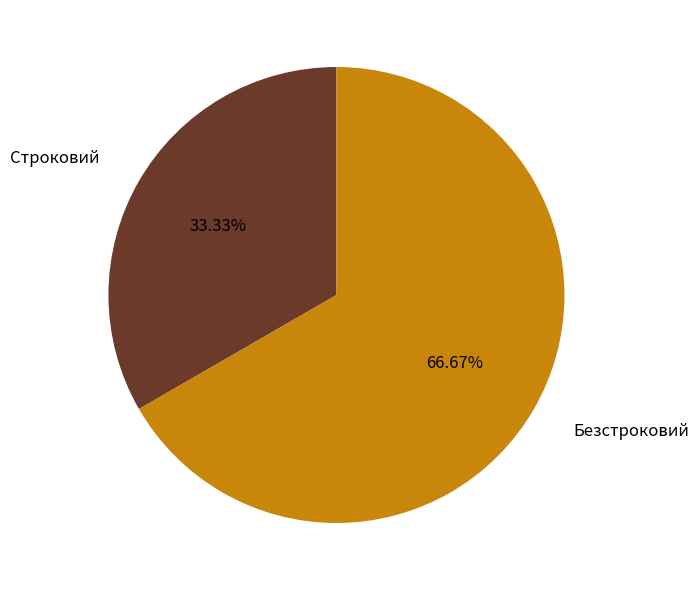

Which category has the smallest portion of the pie?

Строковий